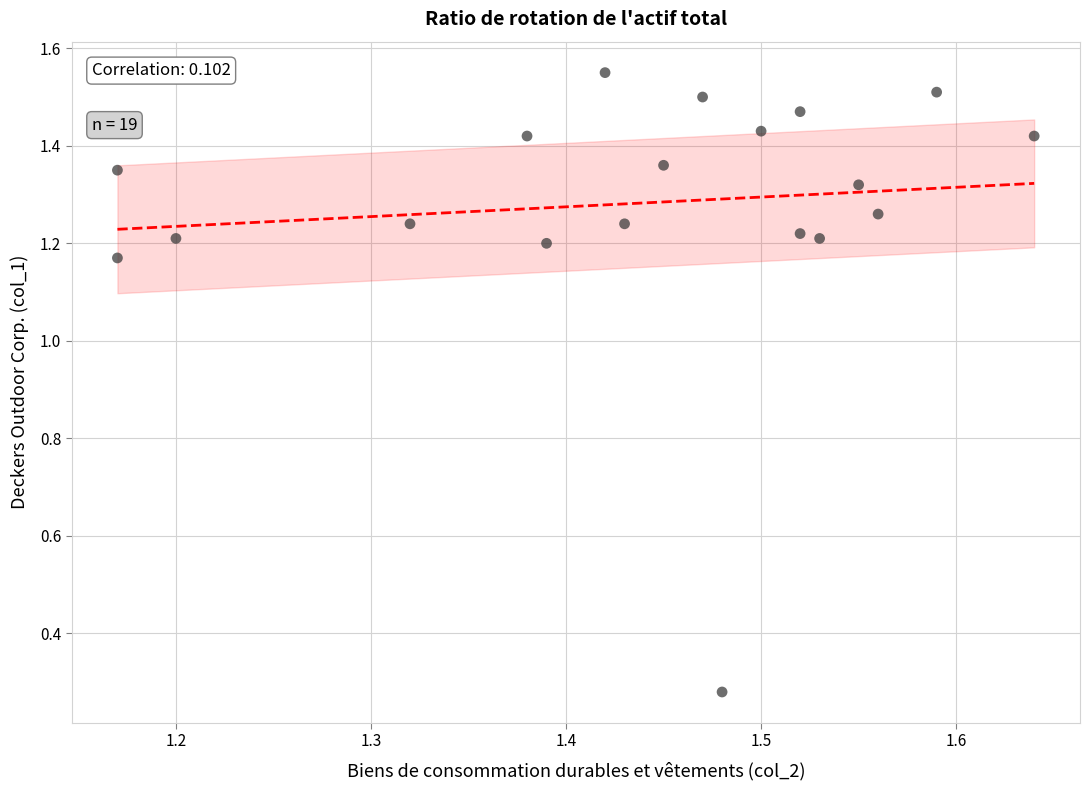

What is the range of X values (max minus min)?

0.5